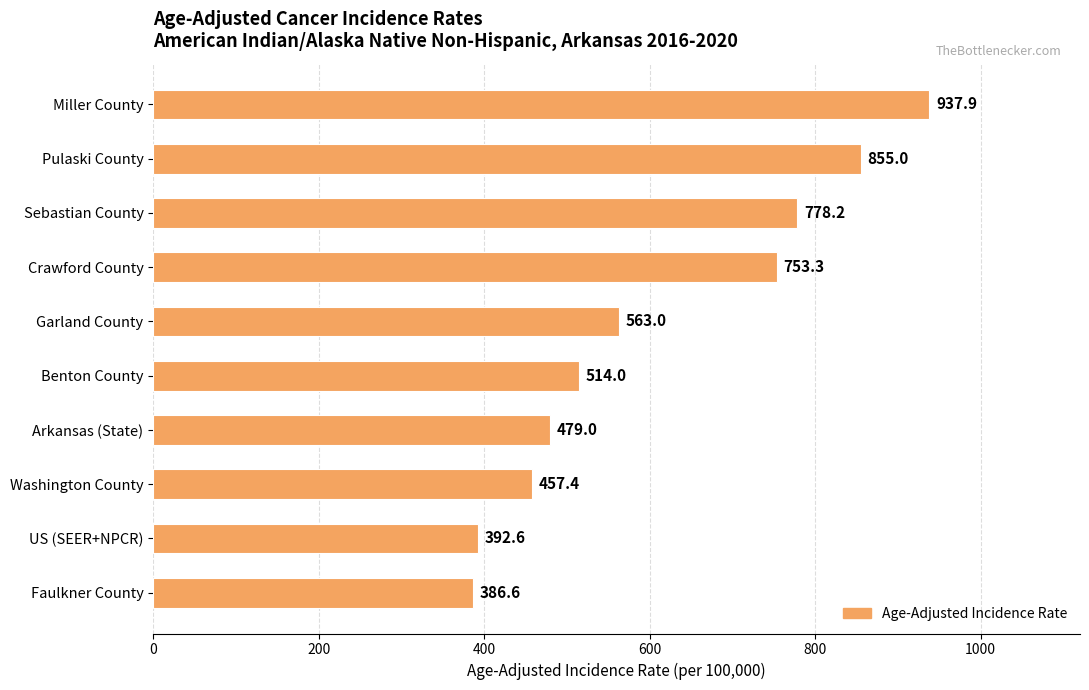

Approximately how many times larger is the value at Garland County compared to Miller County?

0.6